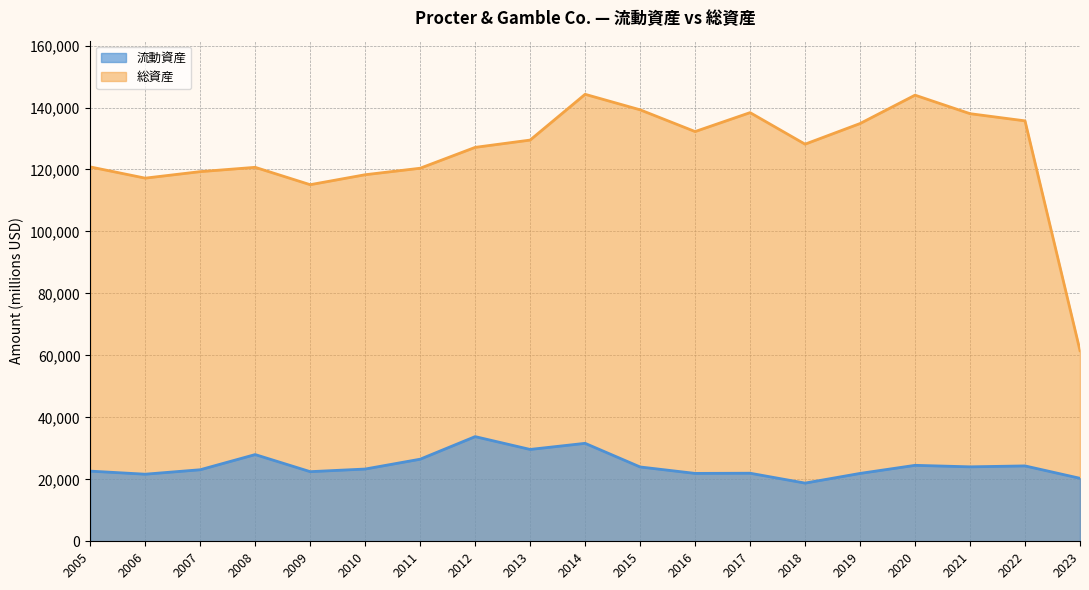

Reading right to left, what are all the values shown in this chart?

流動資産: 2023=20329	2022=24329	2021=24031	2020=24515	2019=21905	2018=18782	2017=21970	2016=21910	2015=23990	2014=31617	2013=29646	2012=33782	2011=26494	2010=23320	2009=22473	2008=27987	2007=23091	2006=21653	2005=22648
総資産: 2023=61527	2022=135695	2021=138014	2020=143992	2019=134833	2018=128172	2017=138354	2016=132244	2015=139263	2014=144266	2013=129495	2012=127136	2011=120406	2010=118310	2009=115095	2008=120700	2007=119307	2006=117208	2005=120829